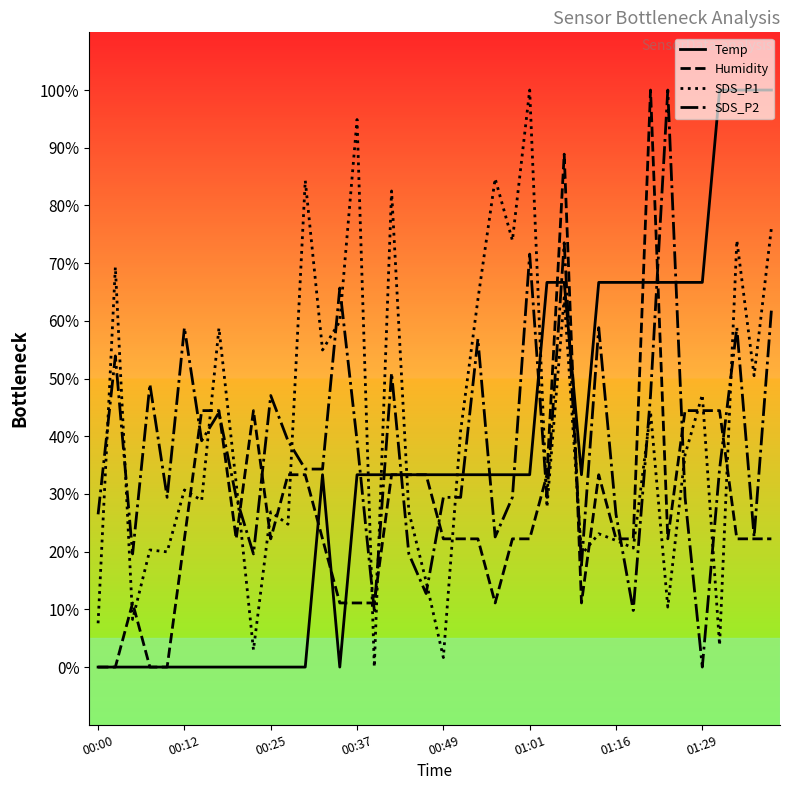

How many distinct data groups are displayed?

4